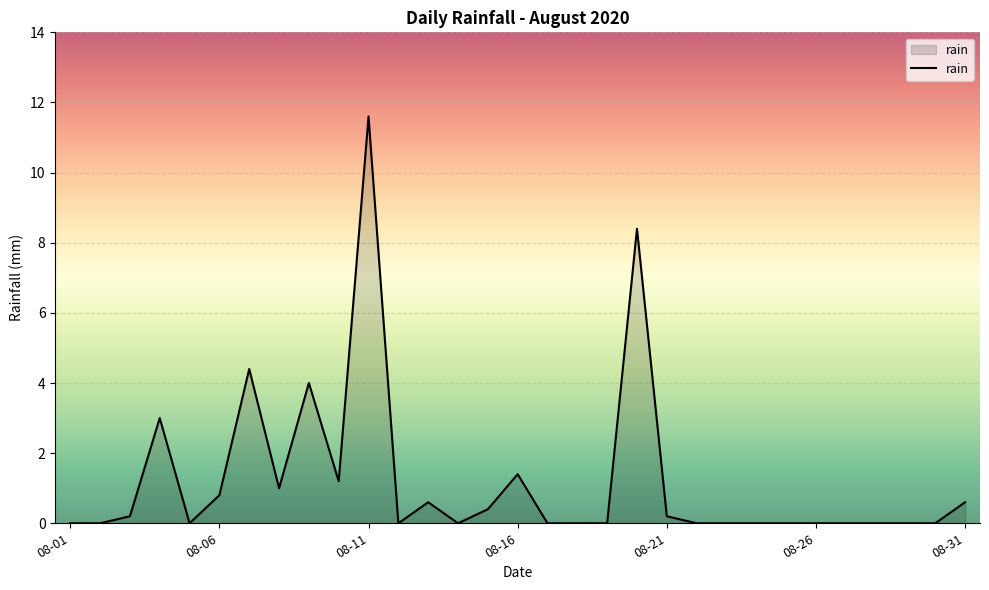

What is the maximum value shown in the chart?

11.6